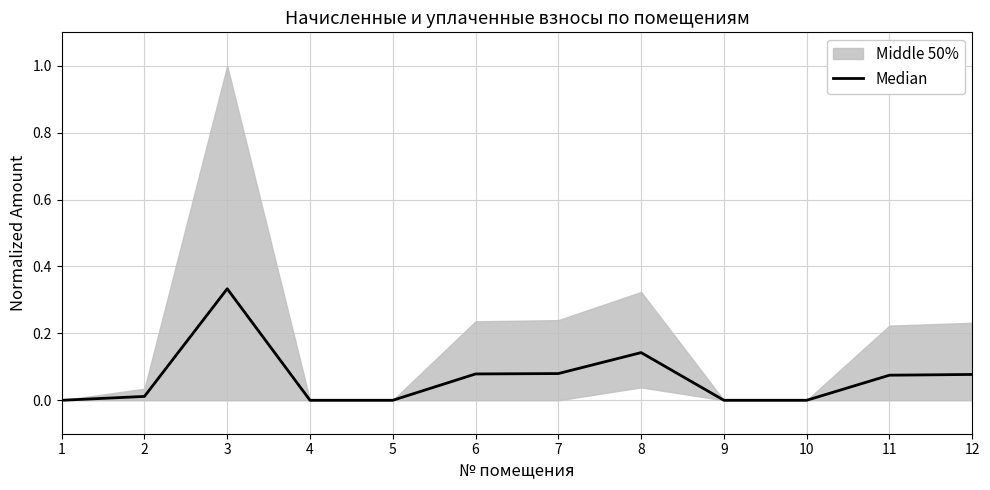

How many values are above zero?

7